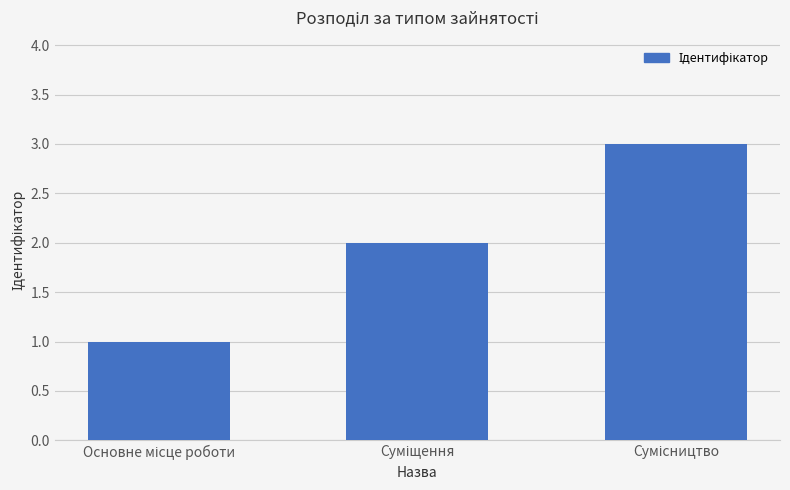

What is the maximum value shown in the chart?

3